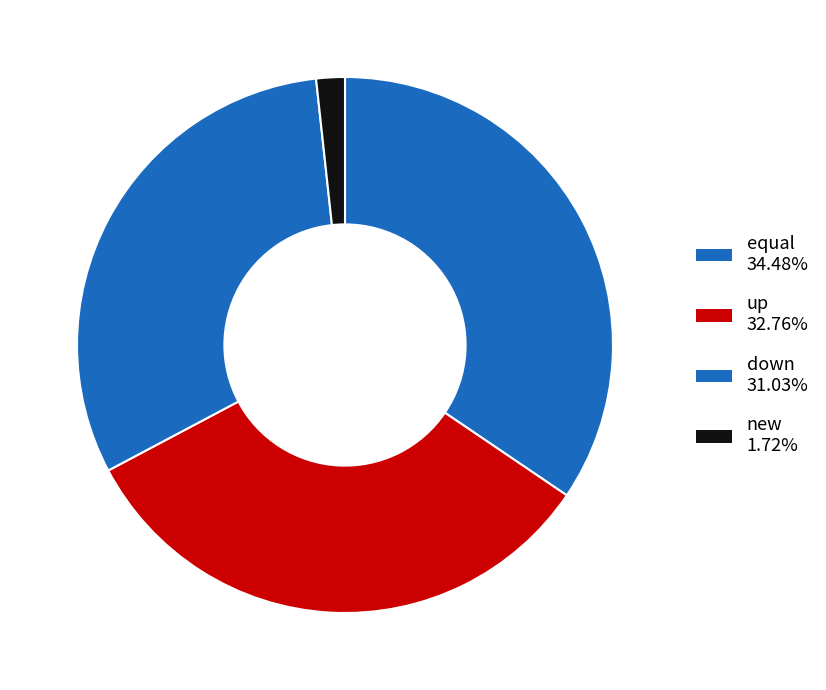

The up slice represents 33% of the pie. True or false?

True